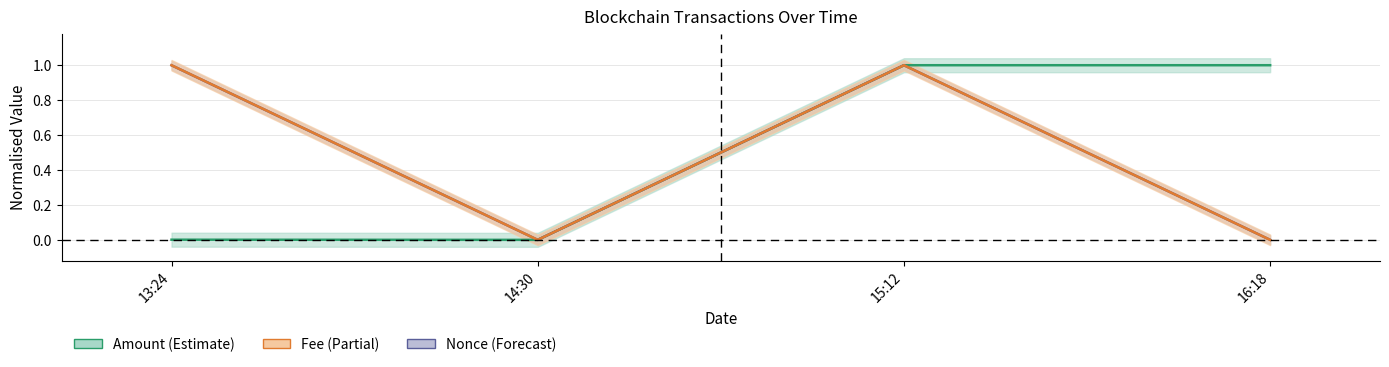

Reading left to right, transcribe all the data shown in this chart.

Amount: 0.0	0.0	1.0	1.0
Fee: 1.0	0.0	1.0	0.0
Nonce: 1.0	0.0	1.0	0.0